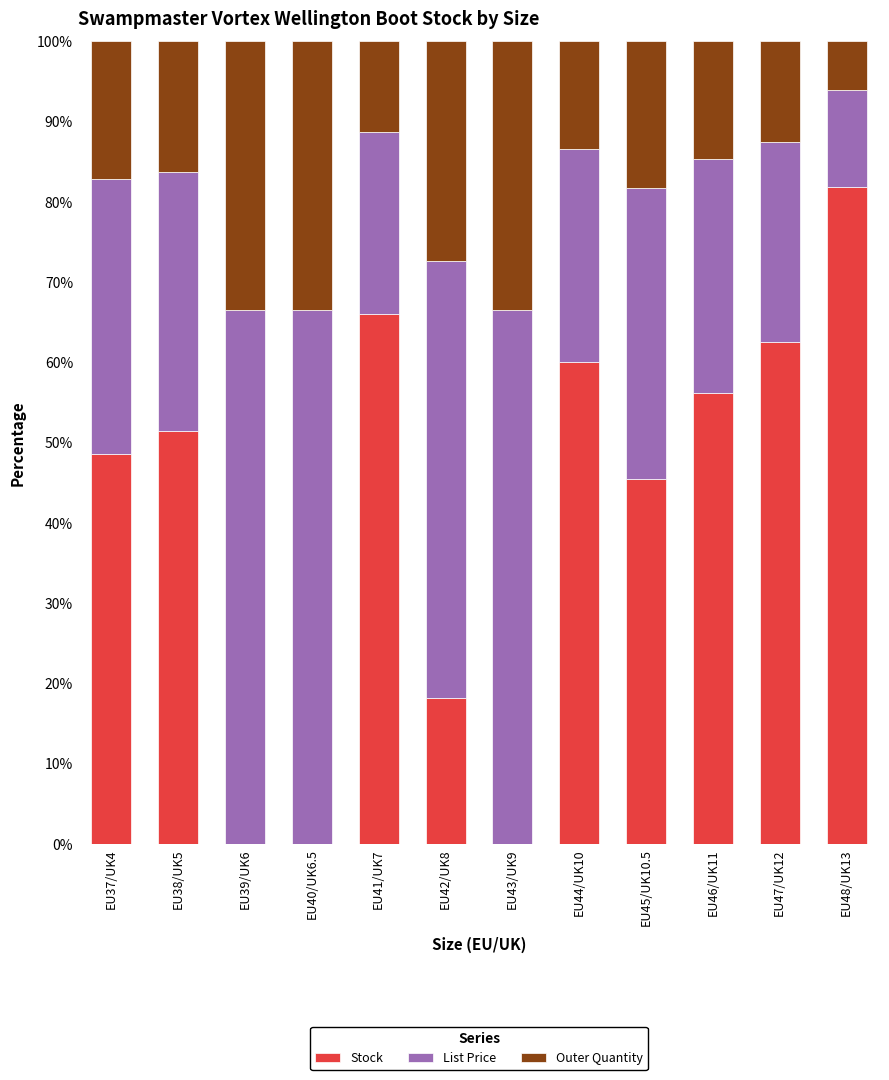

The value of Stock at EU43/UK9 is 0.0. True or false?

True